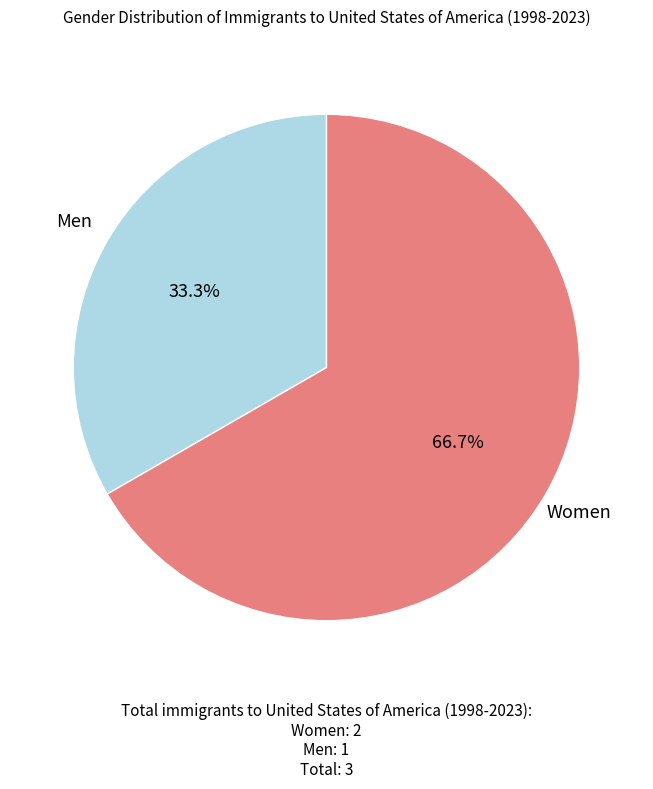

Does any single category account for the majority?

Yes